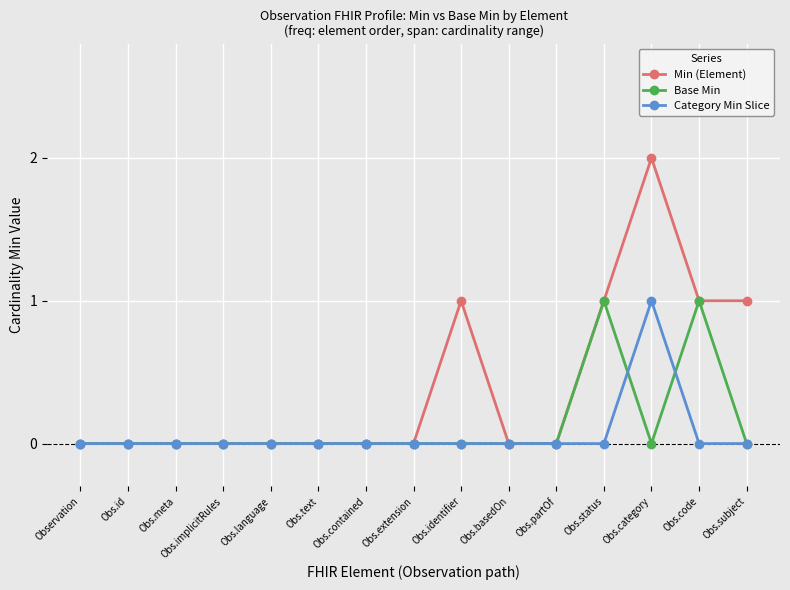

What position from the right is Obs.status?

4